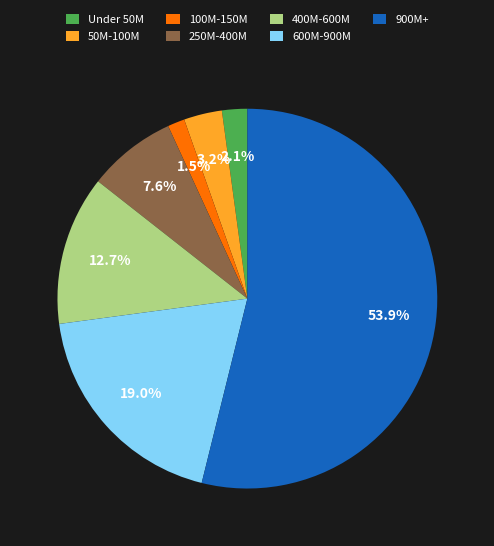

Which has a higher value, Under 50M or 900M+?

900M+